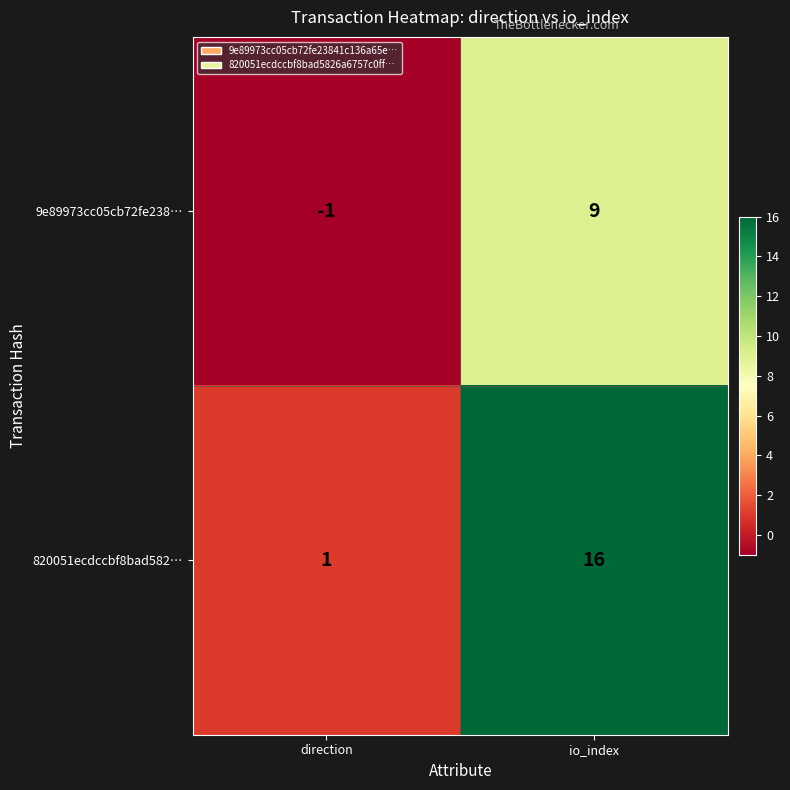

Which category has the highest value in the 820051ecdccbf8bad582… series?

io_index